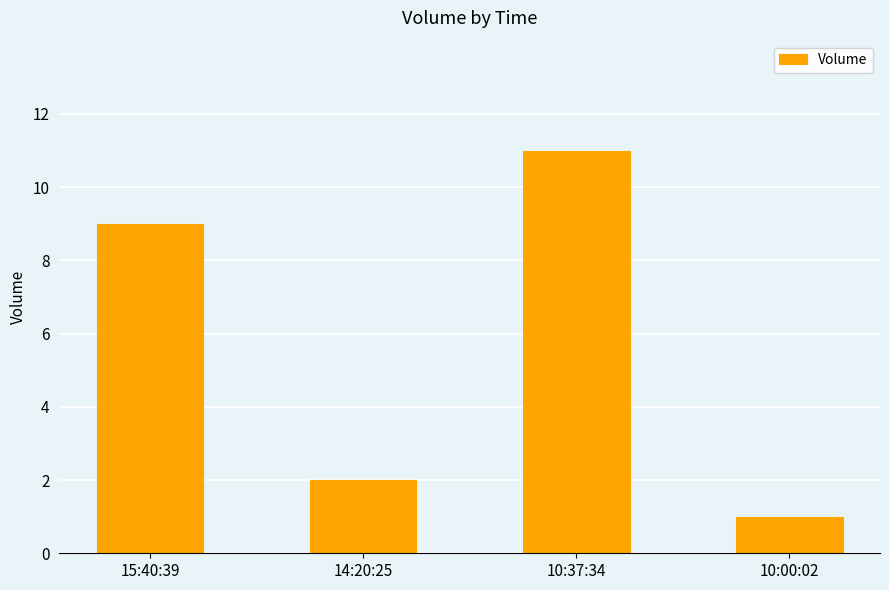

List the labels in order of value, largest first.

10:37:34, 15:40:39, 14:20:25, 10:00:02